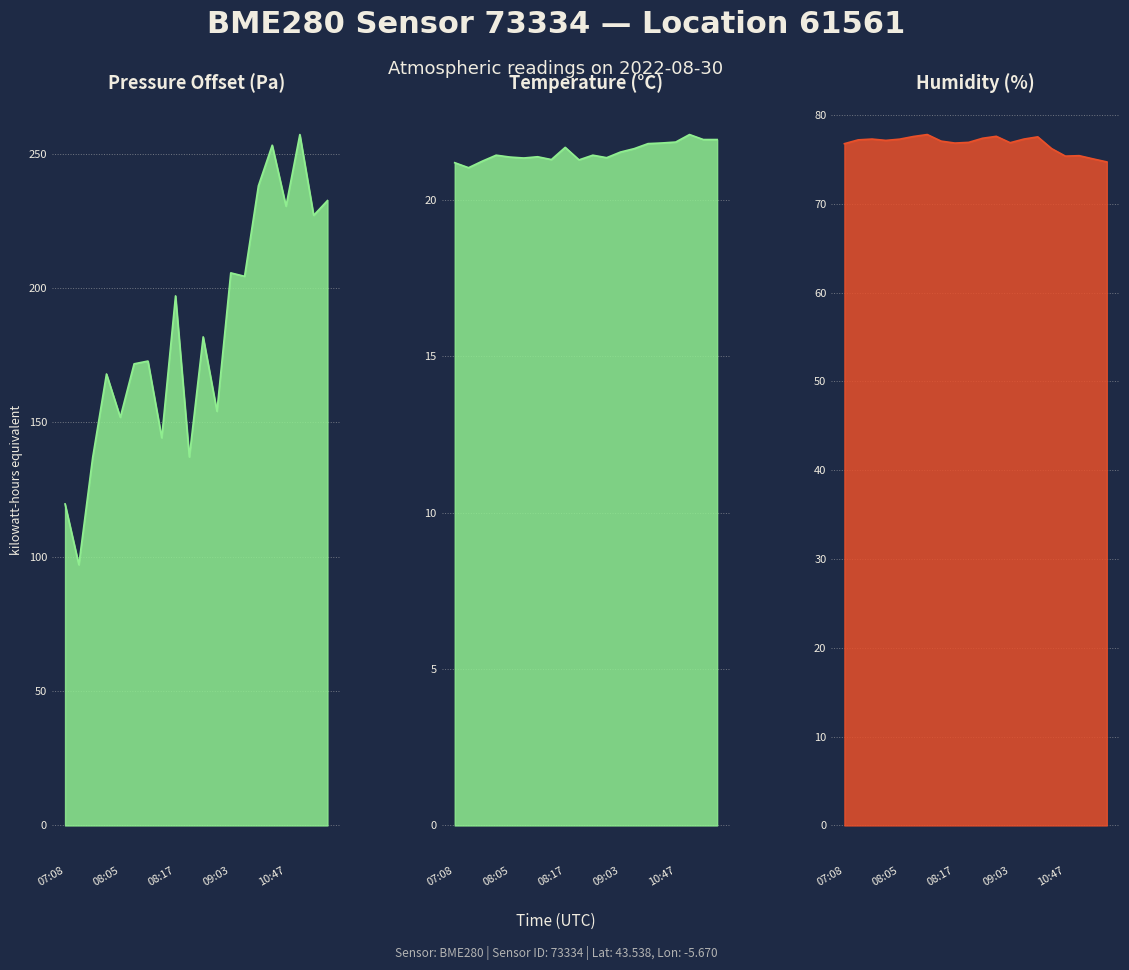

What is the difference between the highest and lowest values at 10:50?

235.0